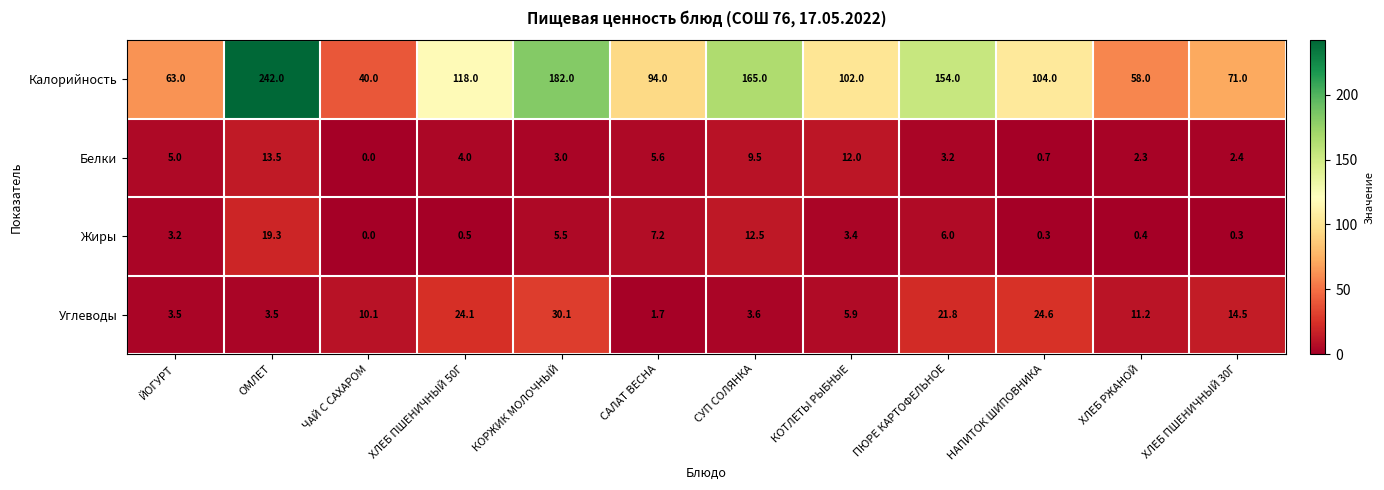

The value of Белки at ОМЛЕТ is 23.7. True or false?

False